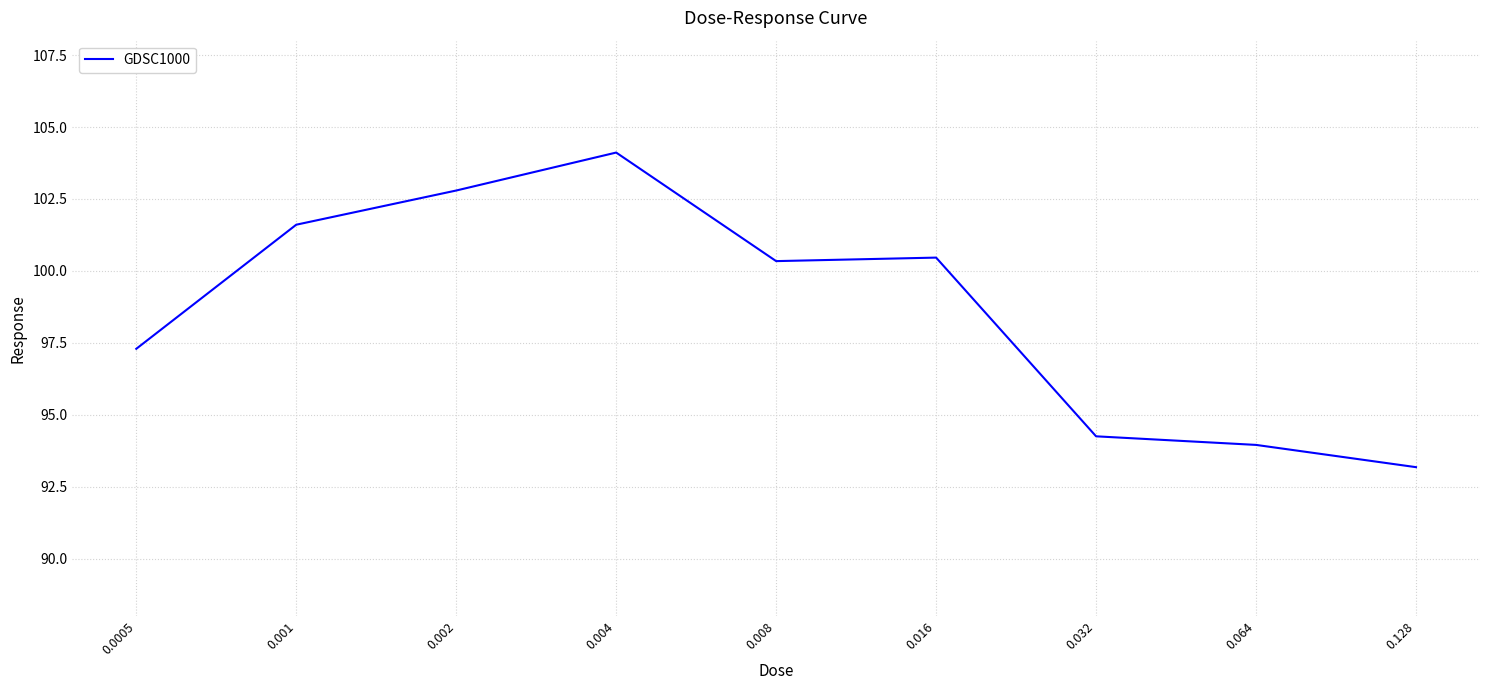

How many lines are shown in the chart?

1